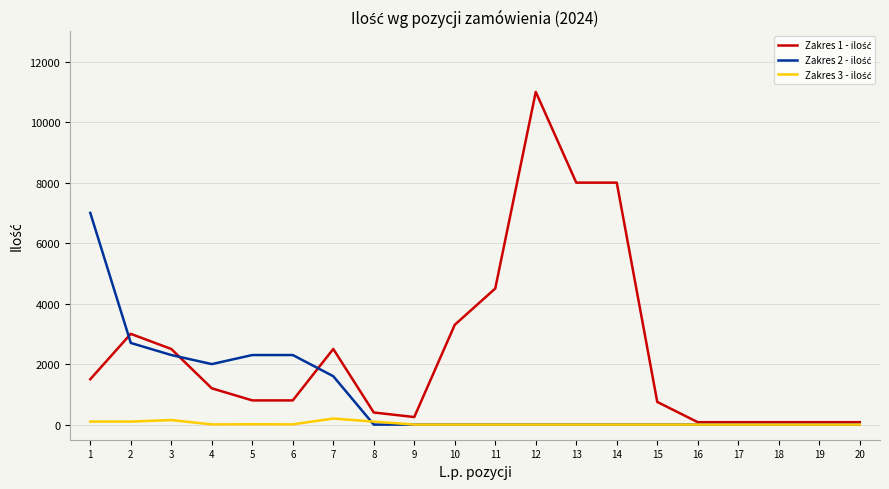

At which category is the sum across all series the highest?

12